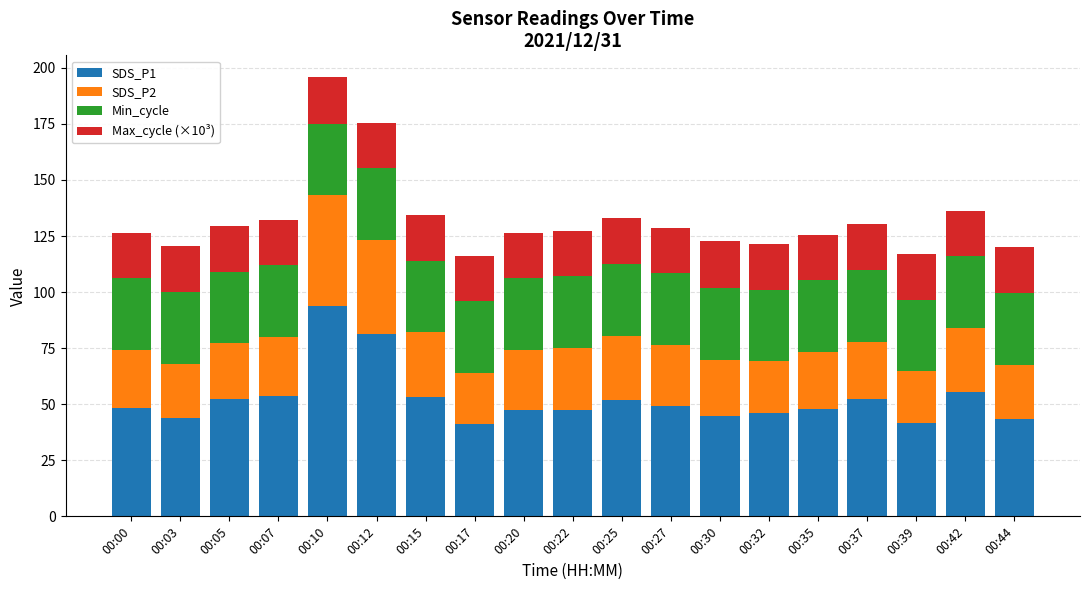

What is the total value across all series at 00:03?

120.4